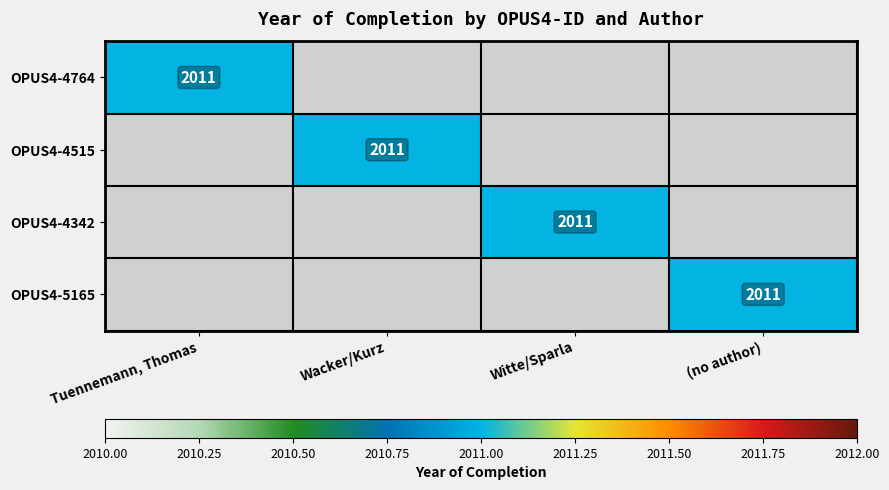

The OPUS4-5165 series shows 3304 at (no author). True or false?

False